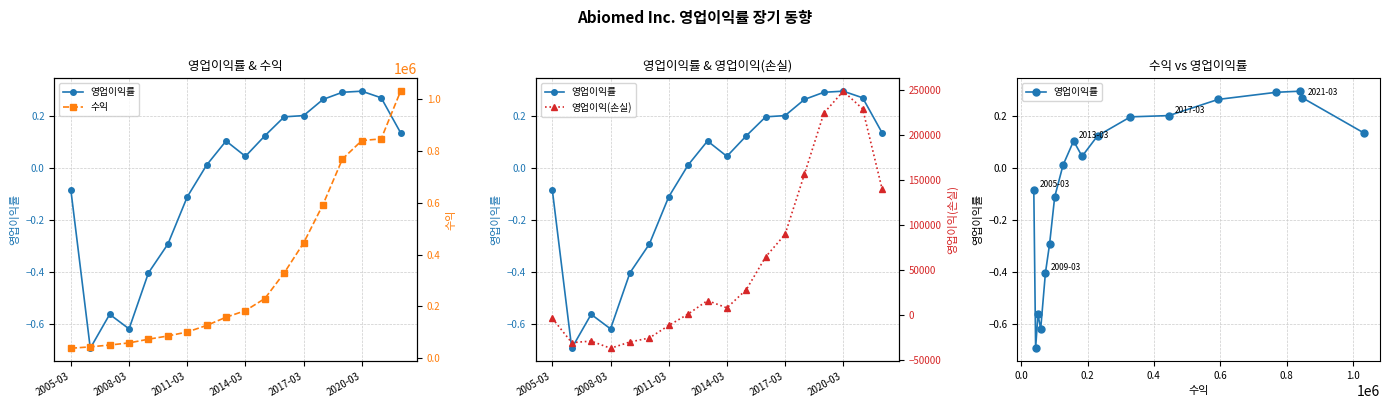

Reading left to right, what are all the values shown in this chart?

영업이익률: -0.1	-0.7	-0.6	-0.6	-0.4	-0.3	-0.1	0.0	0.1	0.0	0.1	0.2	0.2	0.3	0.3	0.3	0.3	0.1
수익: 38216.0	43670.0	50649.0	58941.0	73210.0	85713.0	101151.0	126375.0	158124.0	183643.0	230311.0	329543.0	445304.0	593749.0	769432.0	840883.0	847522.0	1031753.0
영업이익(손실): -3253.0	-30291.0	-28511.0	-36487.0	-29518.0	-25076.0	-11185.0	1520.0	16543.0	8363.0	28666.0	65104.0	90138.0	157137.0	224812.0	249219.0	229557.0	140720.0